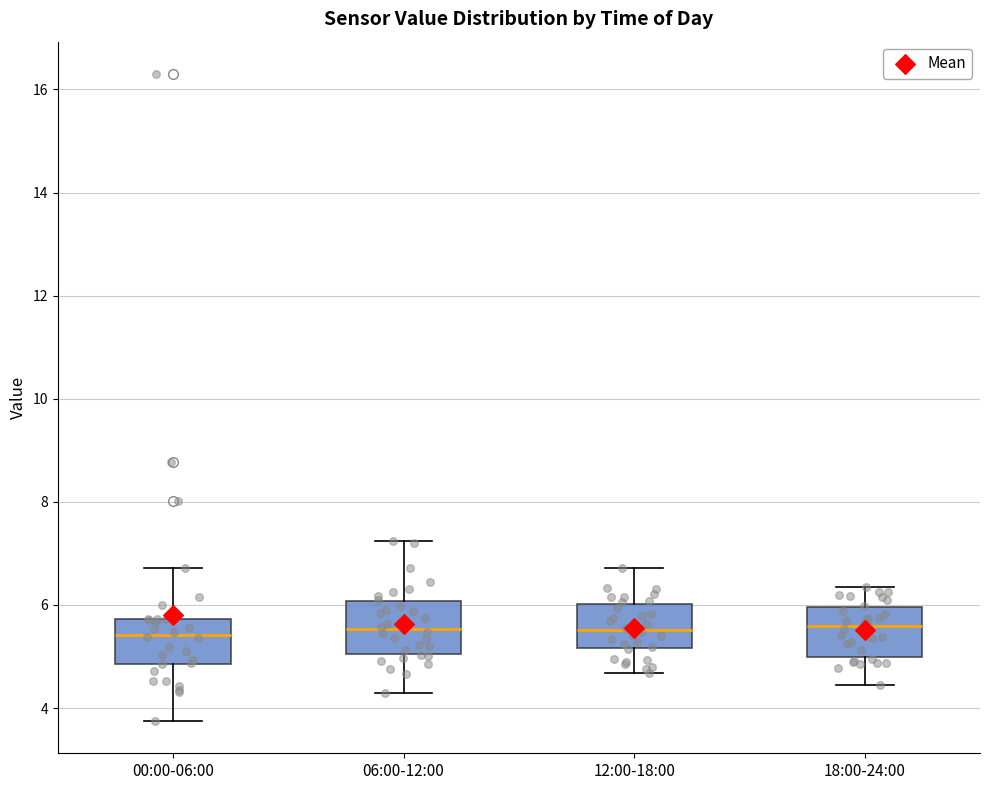

Reading left to right, read every box against the y-axis: the position of its median line, the range the box covers, and the ends of its whiskers. The values are not printed on the chart, so give them approximately, as read against the axis.

00:00-06:00: median 5.4, box 4.8 to 5.8, whiskers 3.8 to 6.8
06:00-12:00: median 5.6, box 5.0 to 6.0, whiskers 4.4 to 7.2
12:00-18:00: median 5.6, box 5.2 to 6.0, whiskers 4.6 to 6.8
18:00-24:00: median 5.6, box 5.0 to 6.0, whiskers 4.4 to 6.4